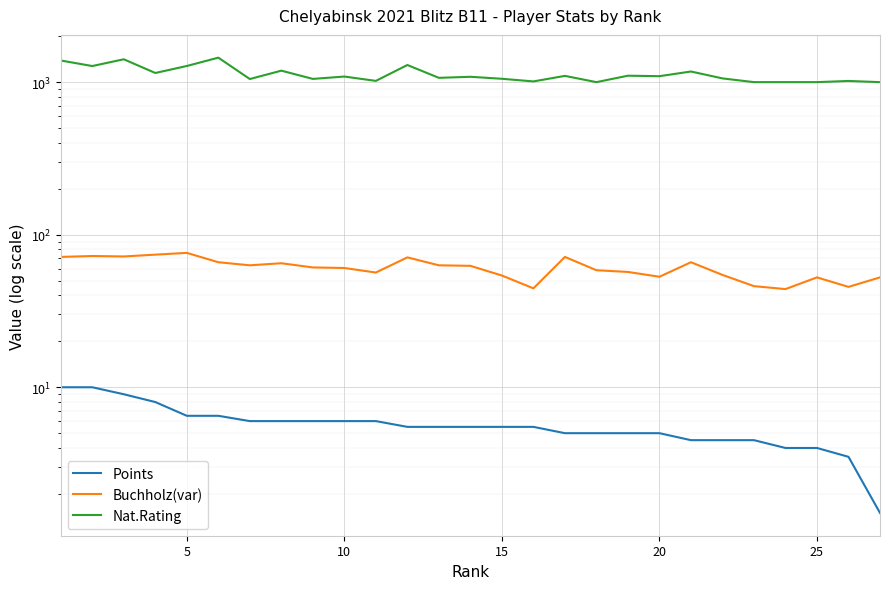

What is the average value of the Buchholz(var) series?

60.5